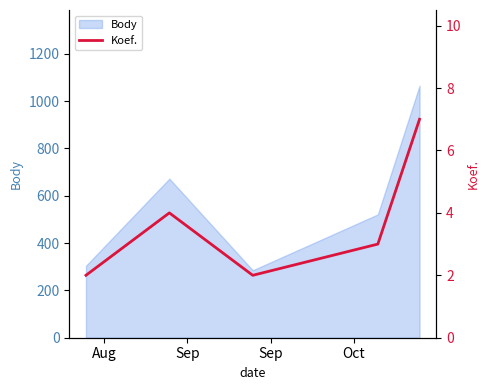

What is the lowest value of the Body series?

285